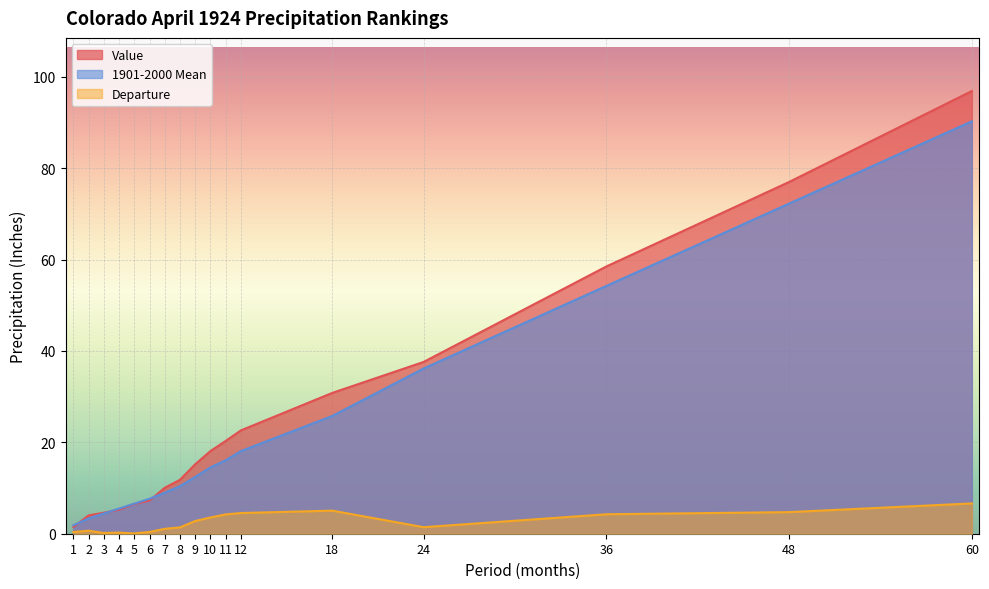

Rank the categories by Value value from highest to lowest.

60, 48, 36, 24, 18, 12, 11, 10, 9, 8, 7, 6, 5, 4, 3, 2, 1